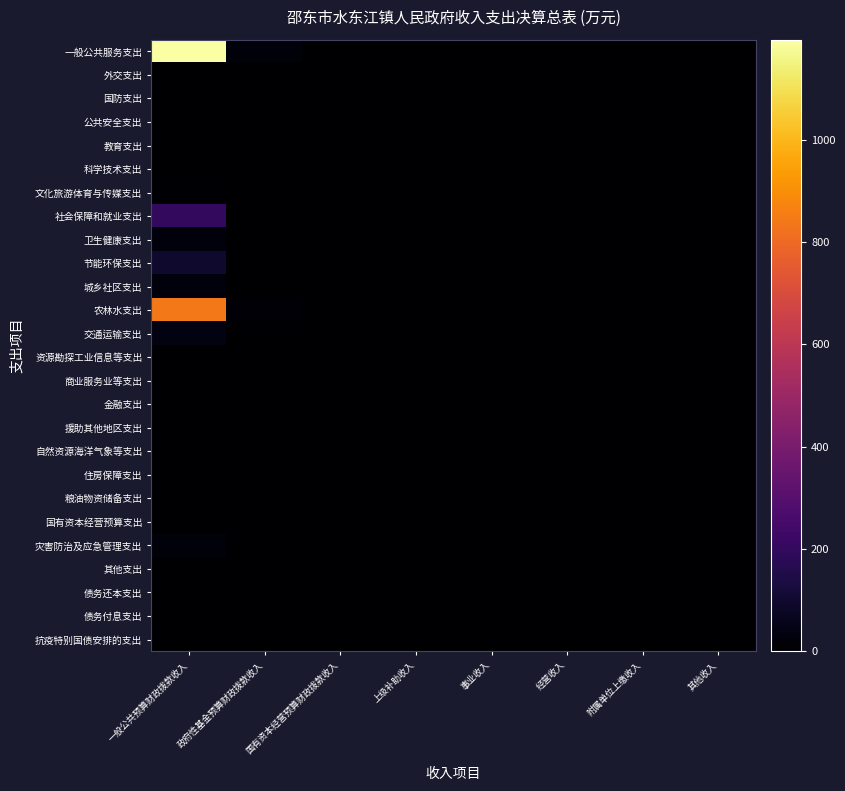

What is the total value across all series at 政府性基金预算财政拨款收入?

46.0